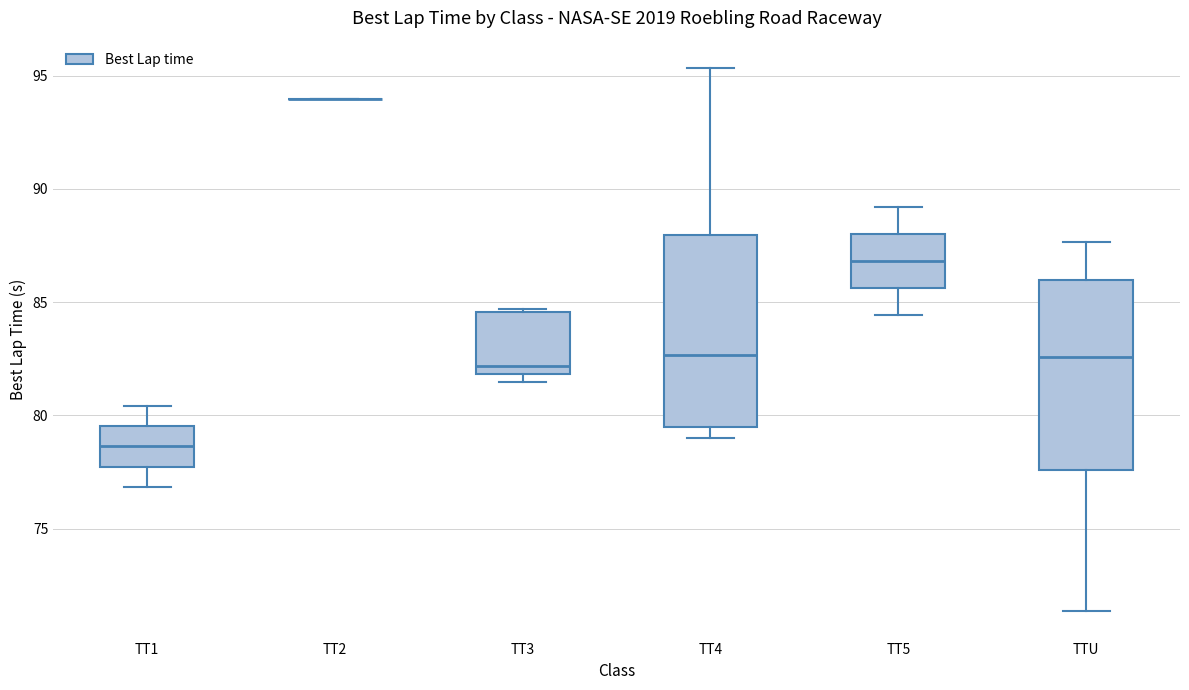

Reading left to right, transcribe this box plot: for each box, give where its median line is, the range the box spans, and where its two whiskers end, as read against the y-axis. The values are not printed on the chart, so give them approximately, as read against the axis.

TT1: median 78.5, box 77.5 to 79.5, whiskers 77.0 to 80.5
TT2: box collapsed to a line at 94.0, whiskers 94.0 to 94.0
TT3: median 82.0 (just above the box's lower edge), box 82.0 to 84.5, whiskers 81.5 to 84.5
TT4: median 82.5, box 79.5 to 88.0, whiskers 79.0 to 95.5
TT5: median 87.0, box 85.5 to 88.0, whiskers 84.5 to 89.0
TTU: median 82.5, box 77.5 to 86.0, whiskers 71.5 to 87.5